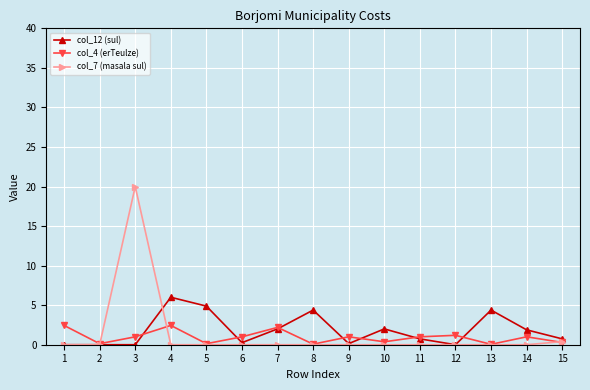

The value of col_7 (masala sul) at 7 is 0.0. True or false?

True